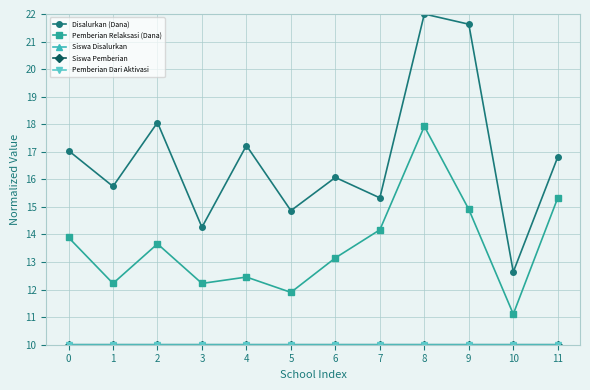

What is the difference between the highest and lowest values at 4?

7.2